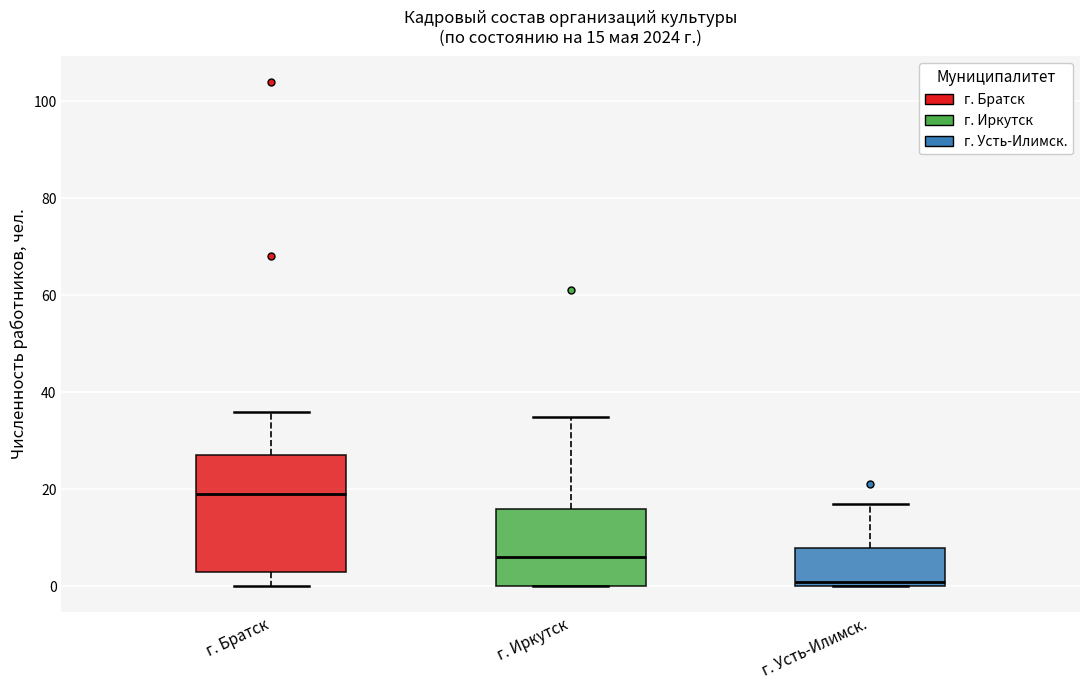

Which box has the lowest median line?

г. Усть-Илимск.